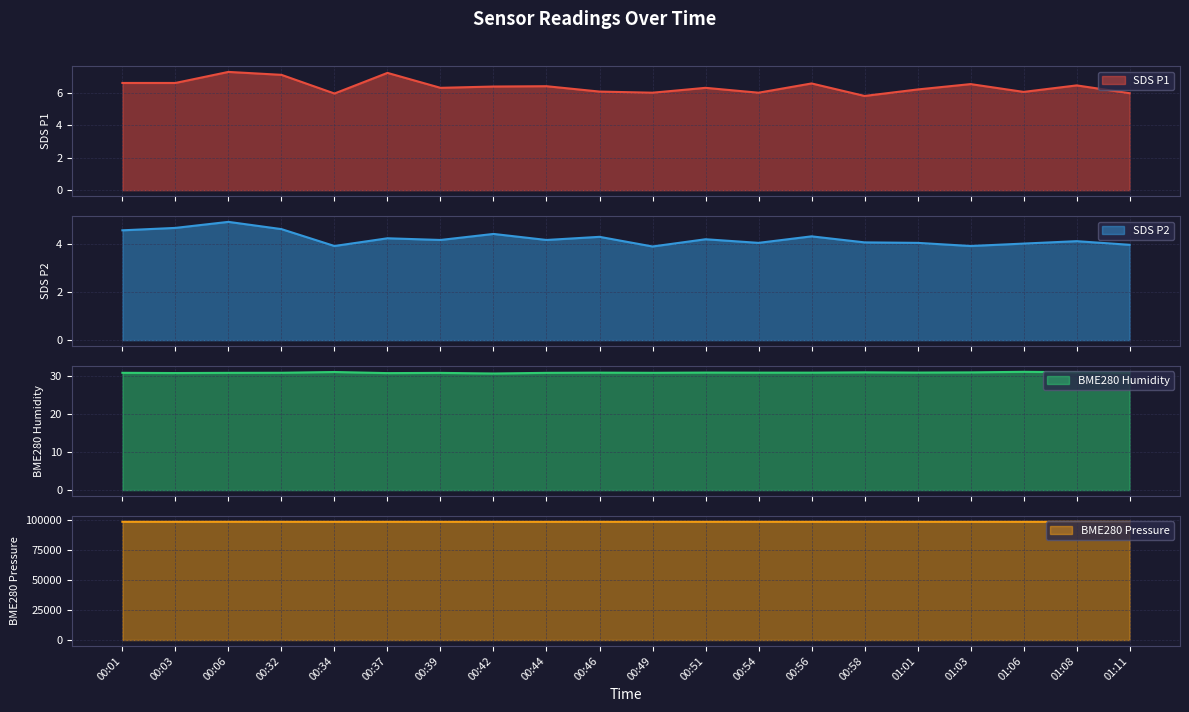

Which label corresponds to the largest value in the chart?

00:06